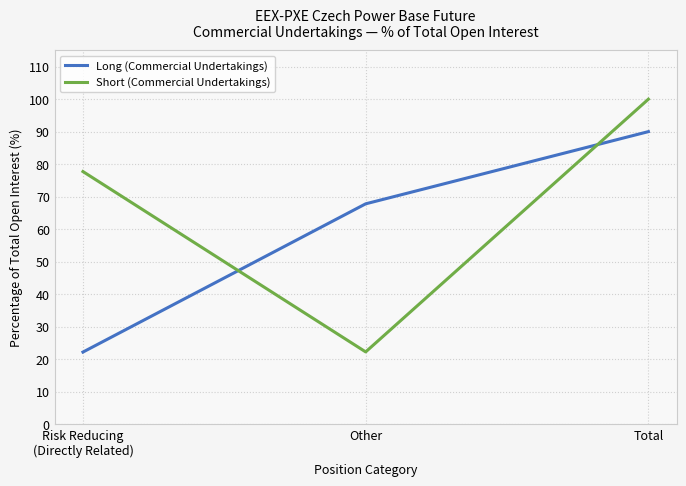

What position from the right is Risk Reducing
(Directly Related)?

3